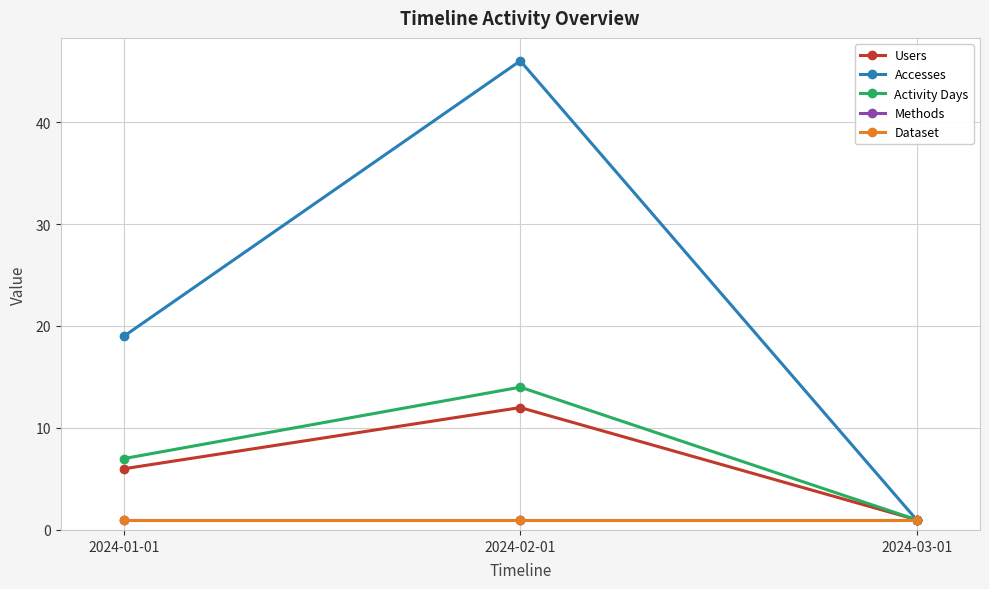

What is the minimum value for Dataset?

1